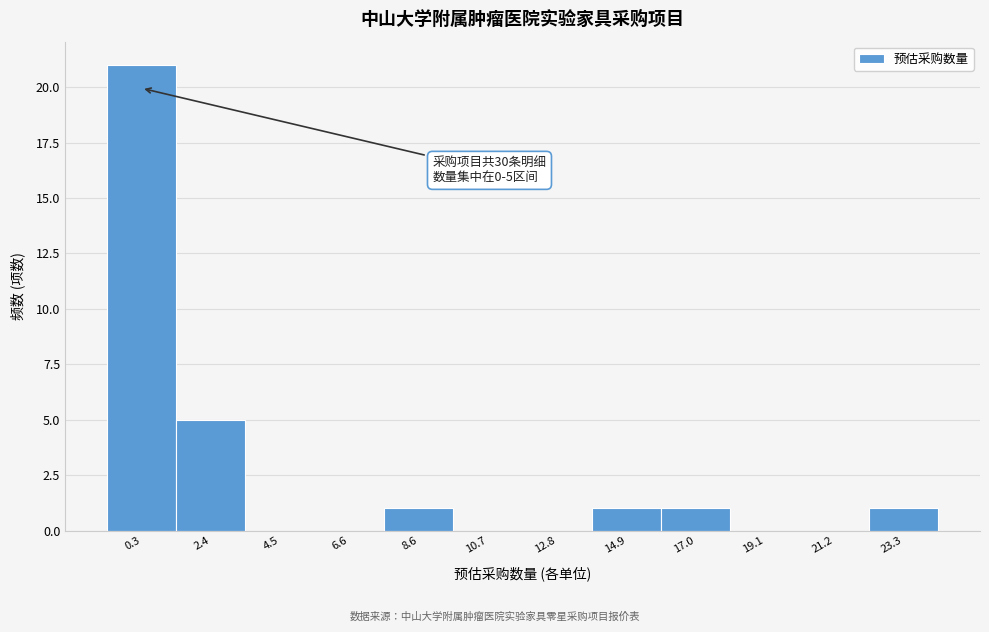

Reading left to right, what are all the values shown in this chart?

0.3=21	2.4=5	4.5=0	6.6=0	8.6=1	10.7=0	12.8=0	14.9=1	17.0=1	19.1=0	21.2=0	23.3=1